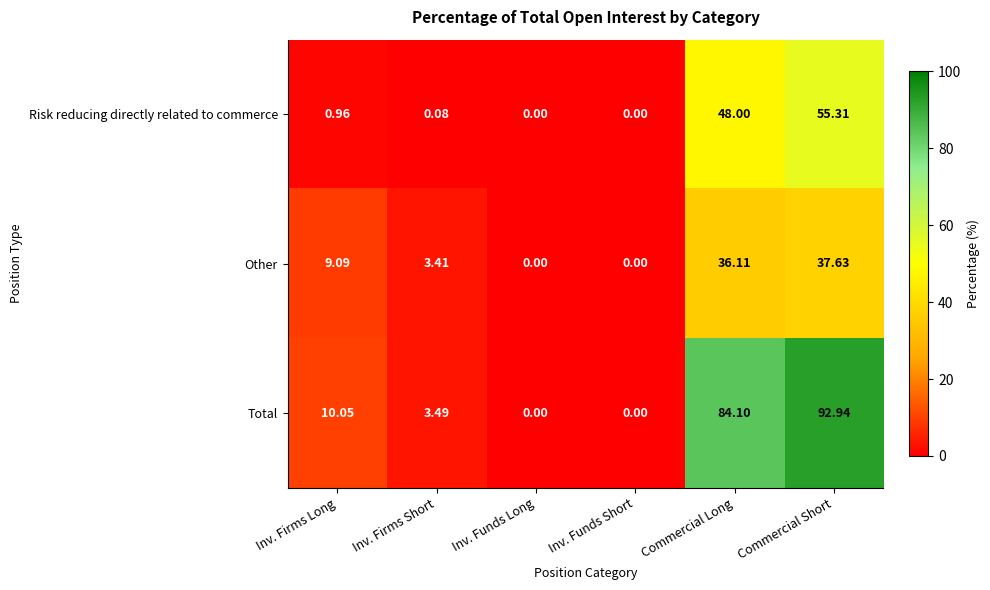

Which series has the widest spread of values?

Total